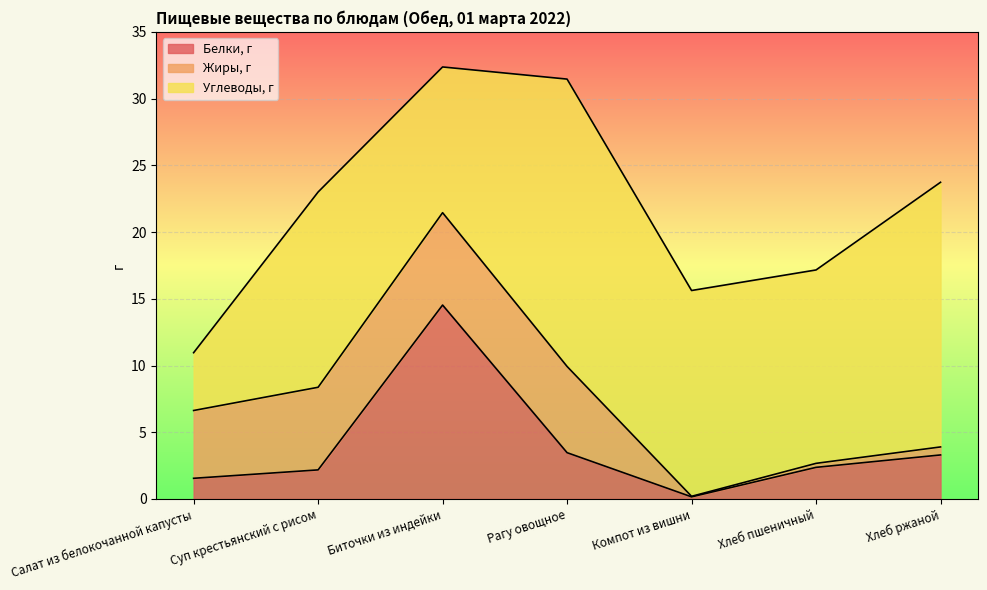

Rank the categories by Жиры, г value from highest to lowest.

Биточки из индейки, Рагу овощное, Суп крестьянский с рисом, Салат из белокочанной капусты, Хлеб ржаной, Хлеб пшеничный, Компот из вишни